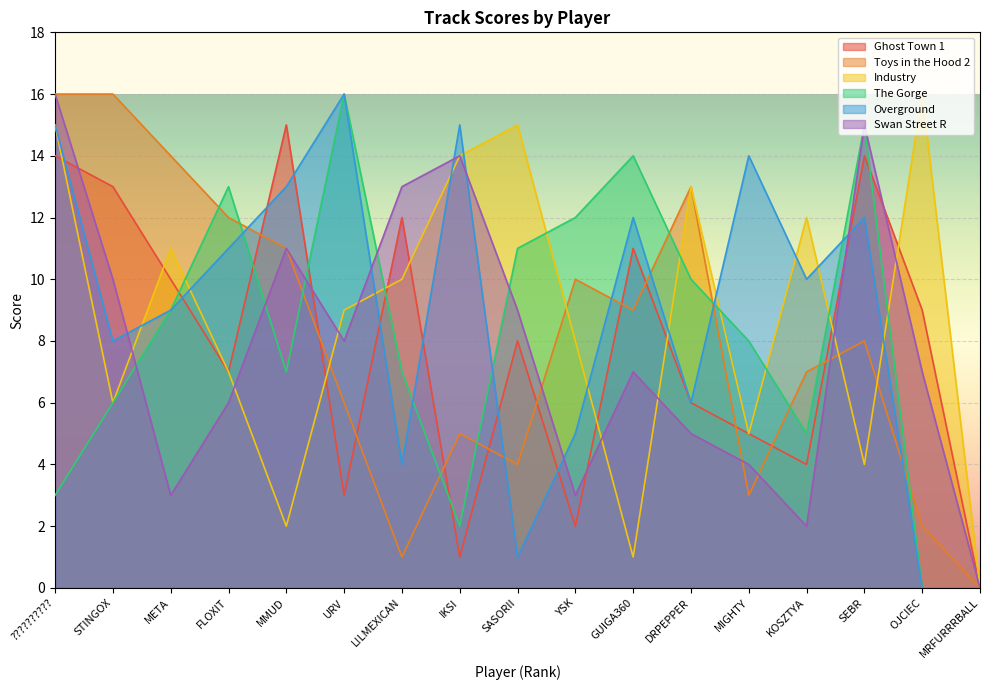

Rank the series at GUIGA360 from lowest to highest value.

Industry, Swan Street R, Toys in the Hood 2, Ghost Town 1, Overground, The Gorge